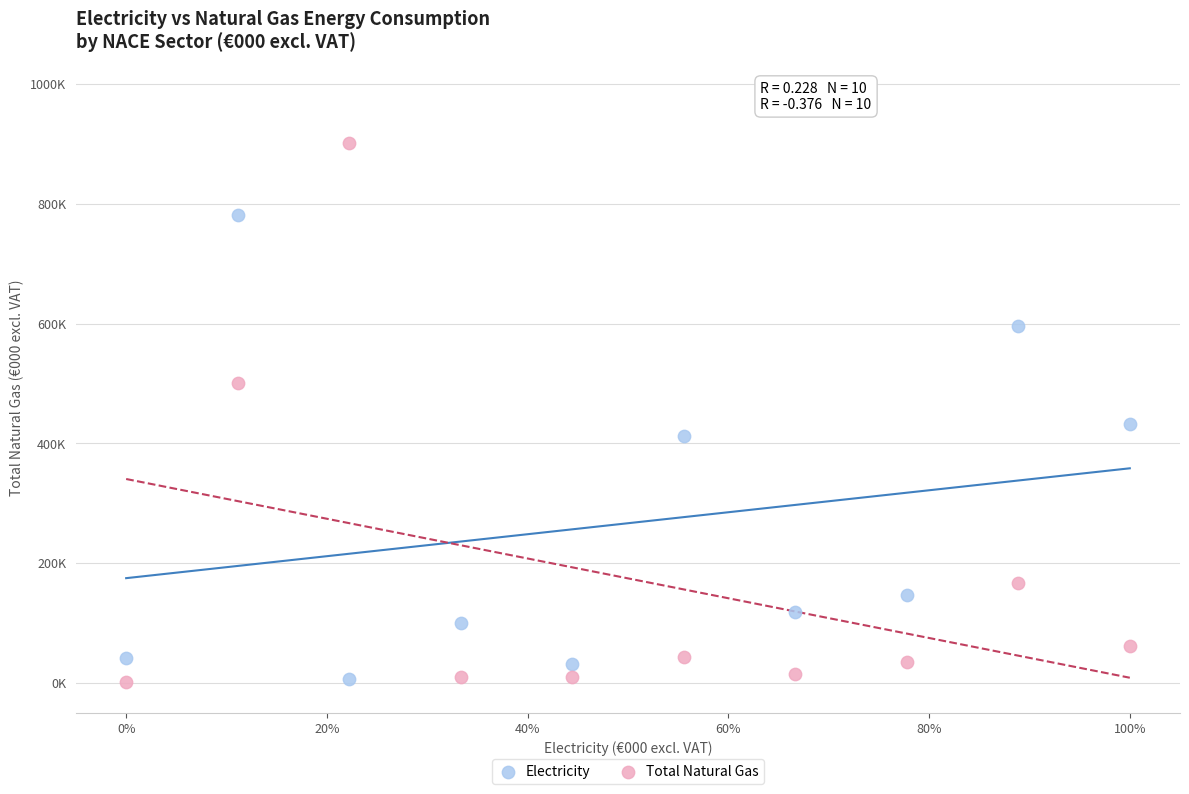

What are all the series names shown in the legend?

Electricity, Total Natural Gas